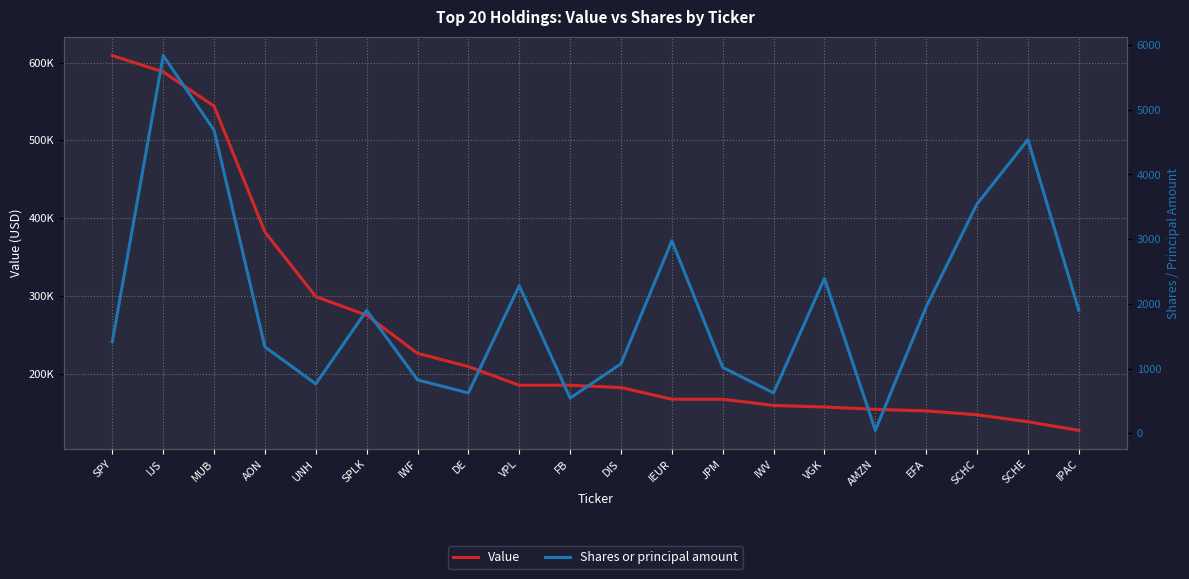

At which category is the sum across all series the highest?

SPY